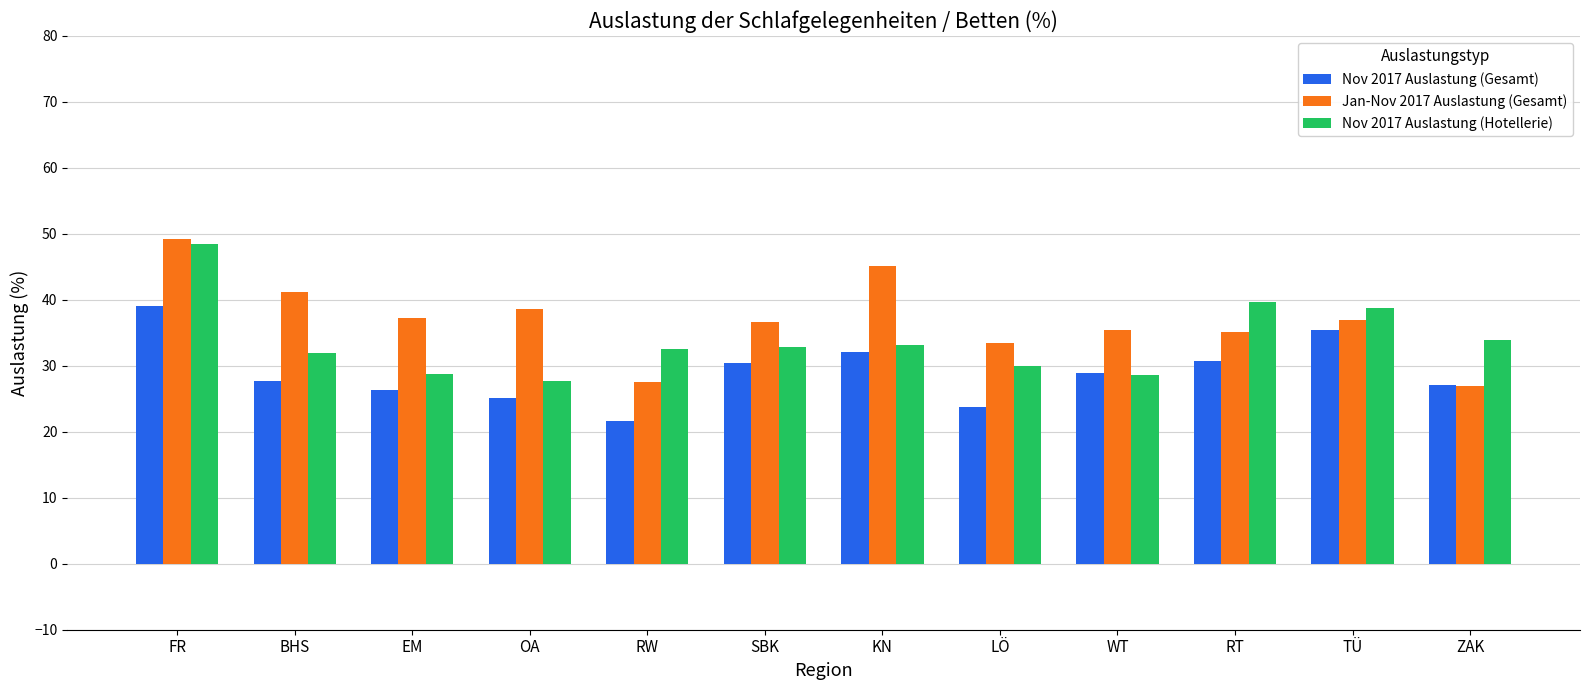

What position from the left is BHS?

2